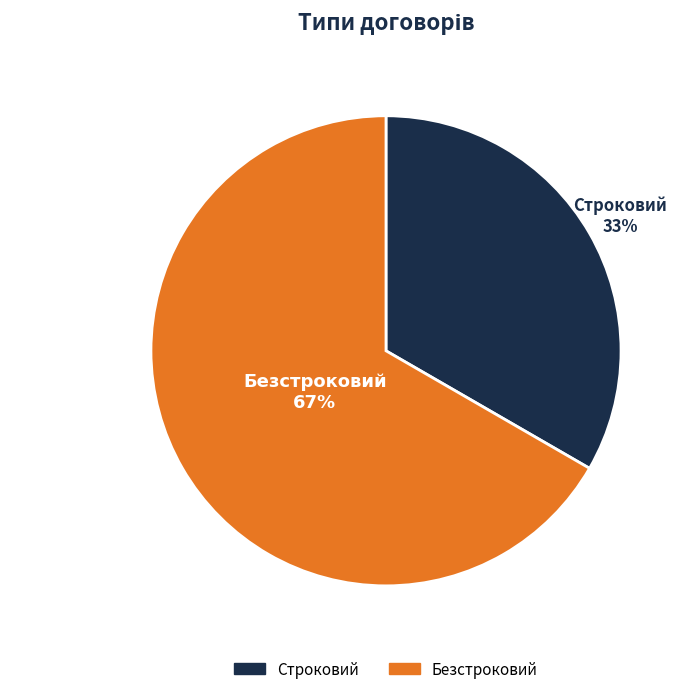

What is the majority slice?

Безстроковий